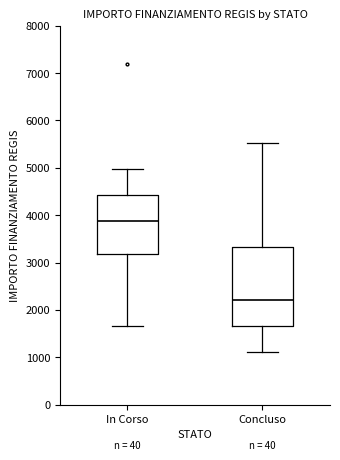

Reading left to right, transcribe this box plot: for each box, give where its median line is, the range the box spans, and where its two whiskers end, as read against the y-axis. The values are not printed on the chart, so give them approximately, as read against the axis.

In Corso: median 3900, box 3200 to 4400, whiskers 1700 to 5000
Concluso: median 2200, box 1700 to 3300, whiskers 1100 to 5500